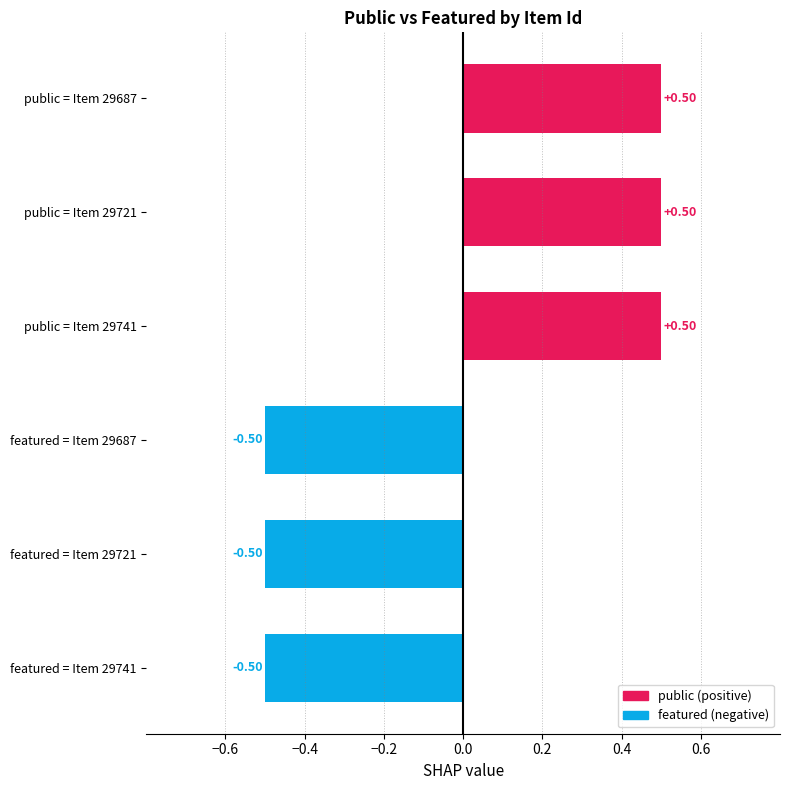

What is the change in value from public = Item 29741 to featured = Item 29721?

-1.0